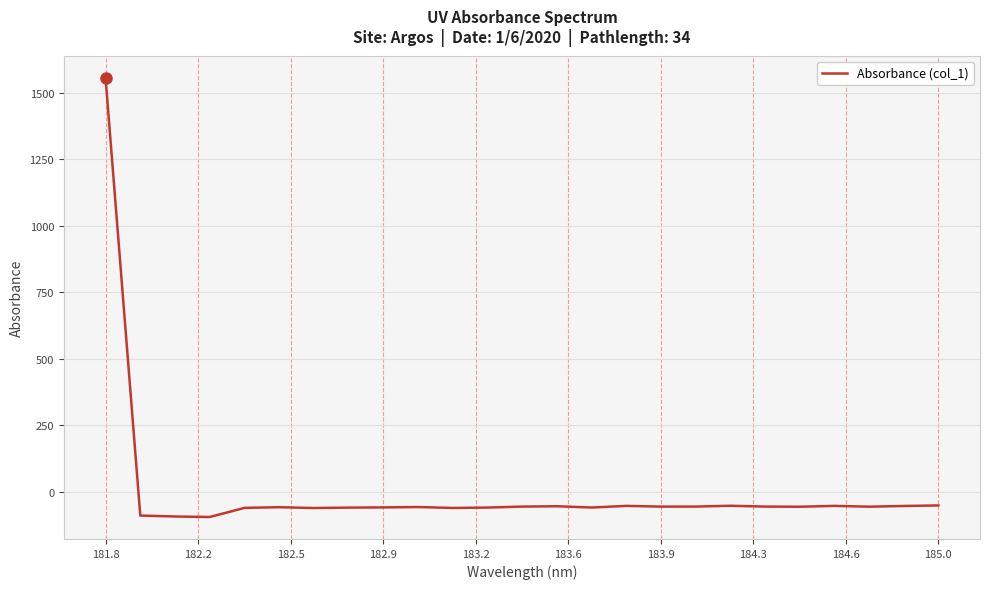

What is the maximum value shown in the chart?

1556.1